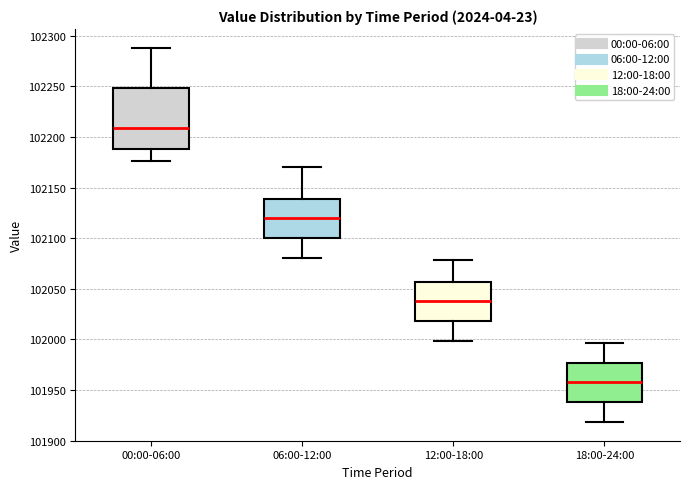

Which box has the lowest median line?

18:00-24:00